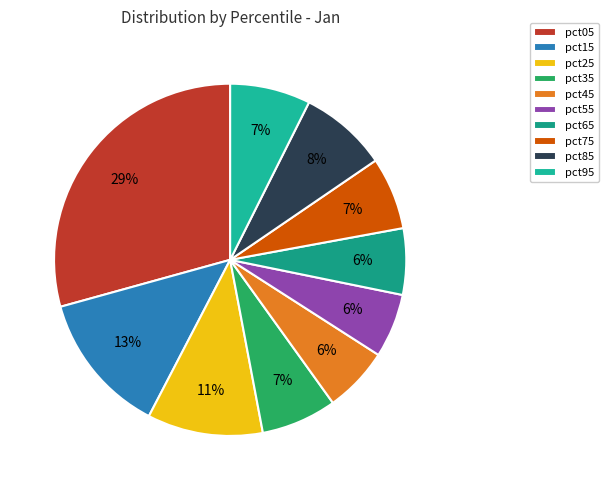

How many segments does this pie chart have?

10